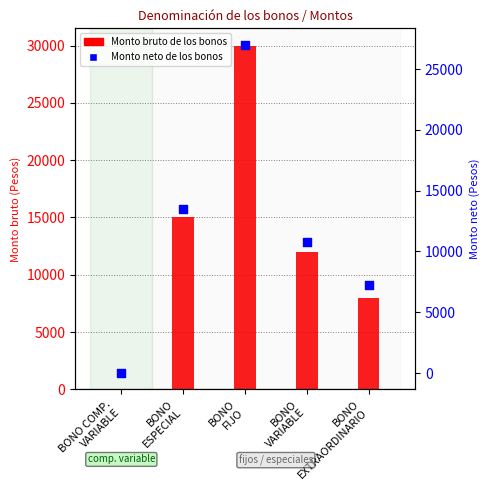

At which category is the sum across all series the highest?

BONO
FIJO